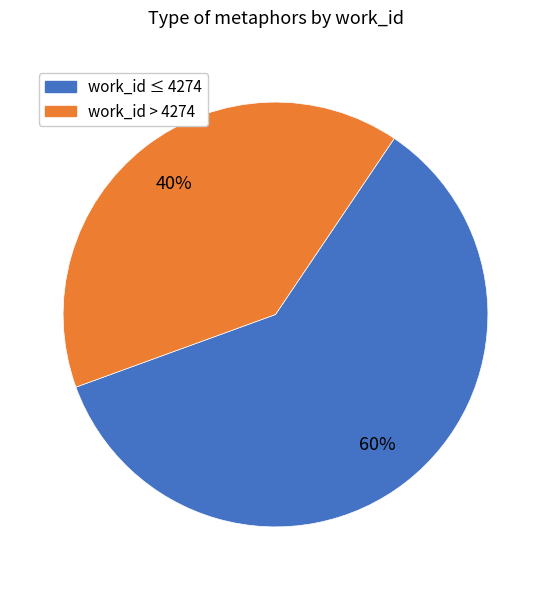

To the nearest percent, what is the difference between the largest and smallest slice percentages?

20%